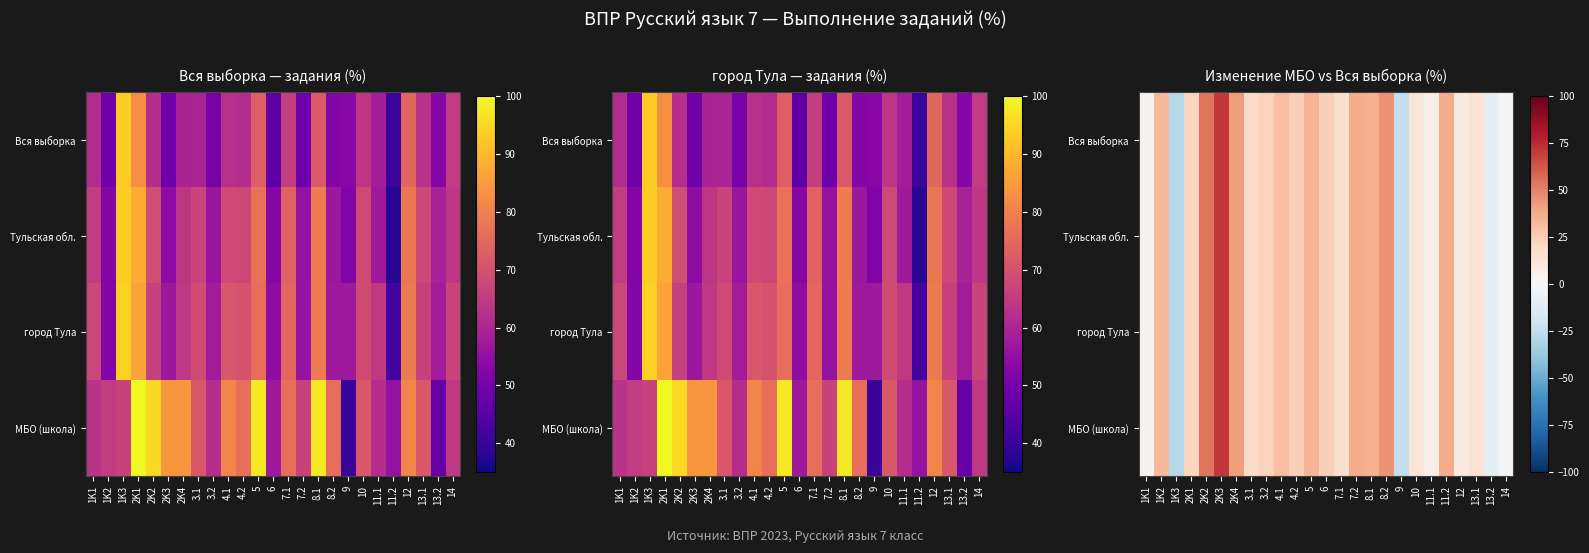

At how many categories does at least one series exceed -9?

22